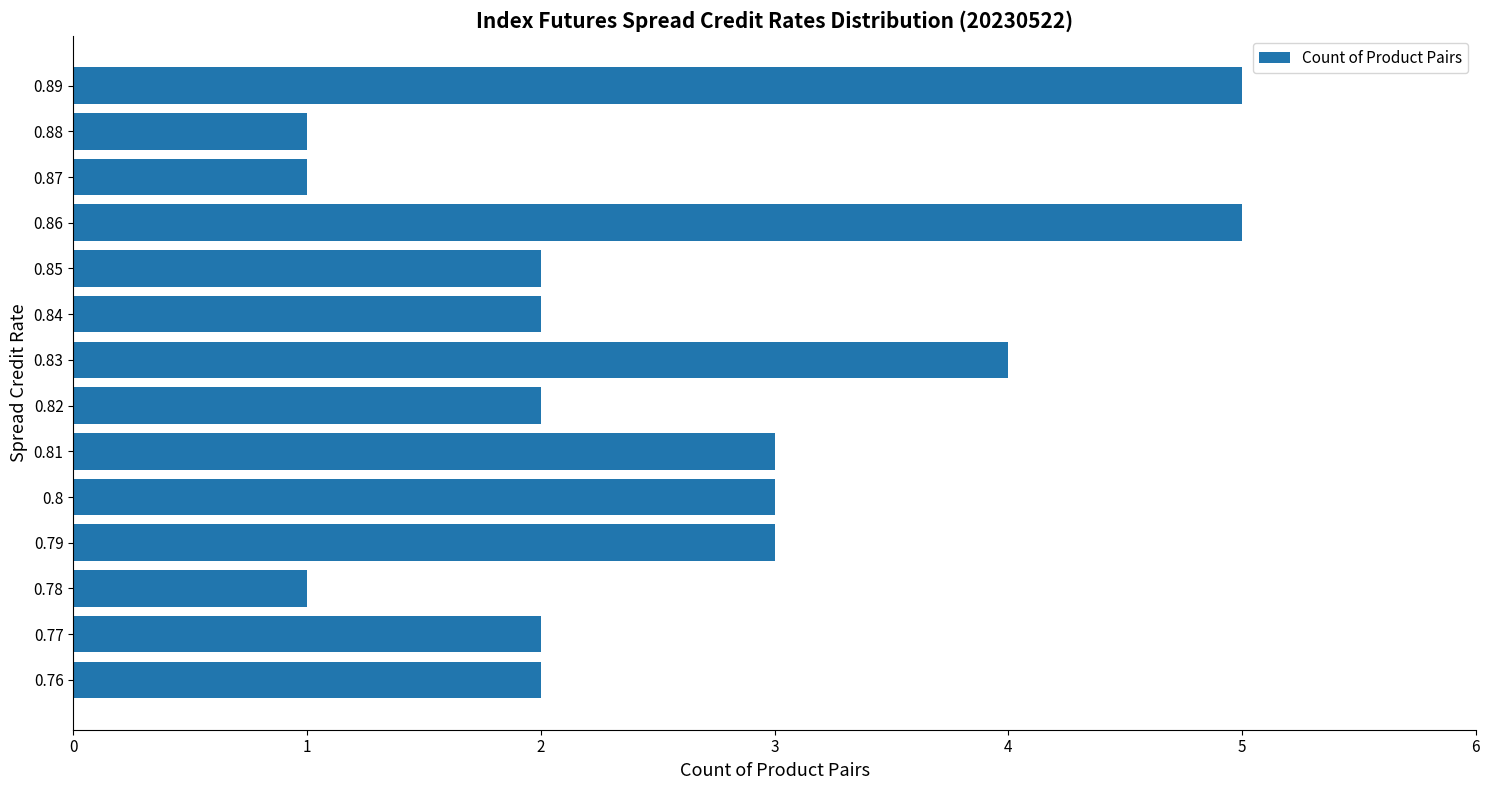

What is the change in value from 0.86 to 0.87?

-4